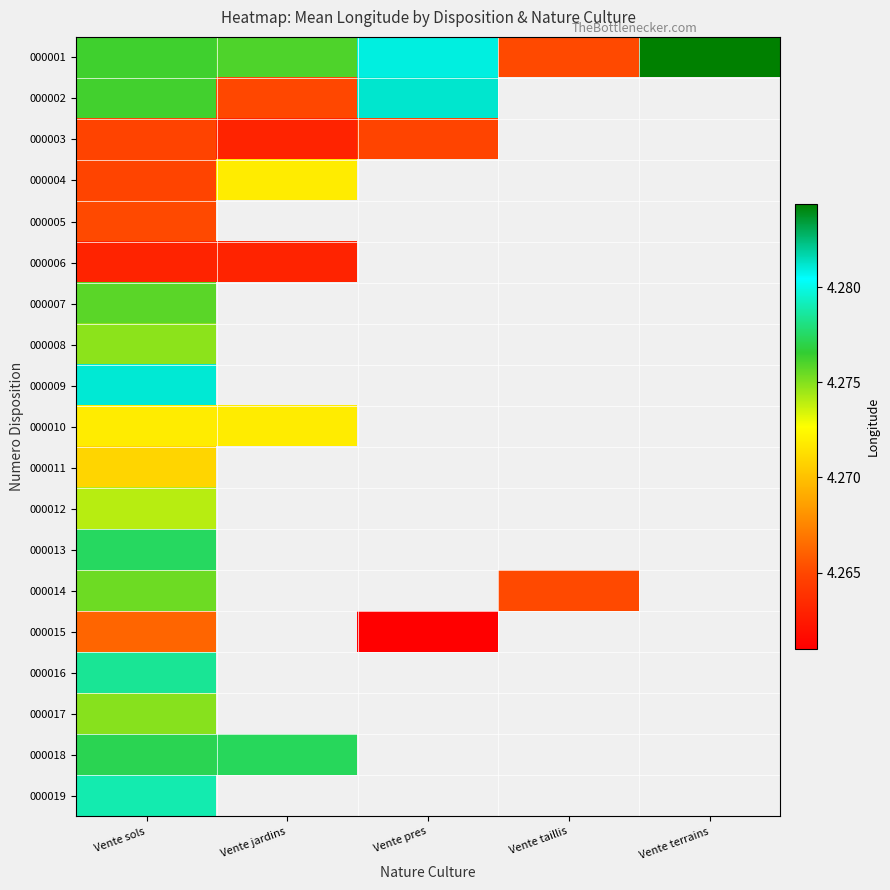

The 000014 series shows 4.3 at Vente sols. True or false?

True